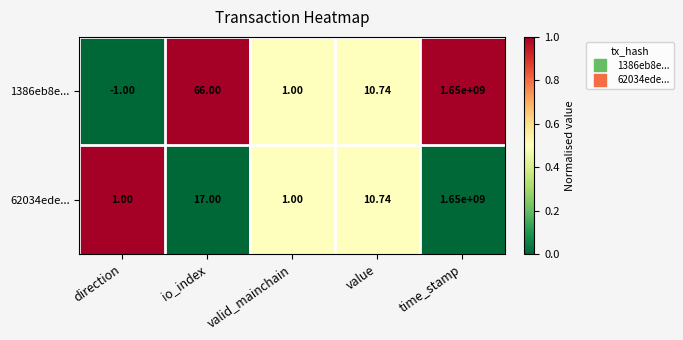

At which label does 62034ede... reach its peak?

time_stamp